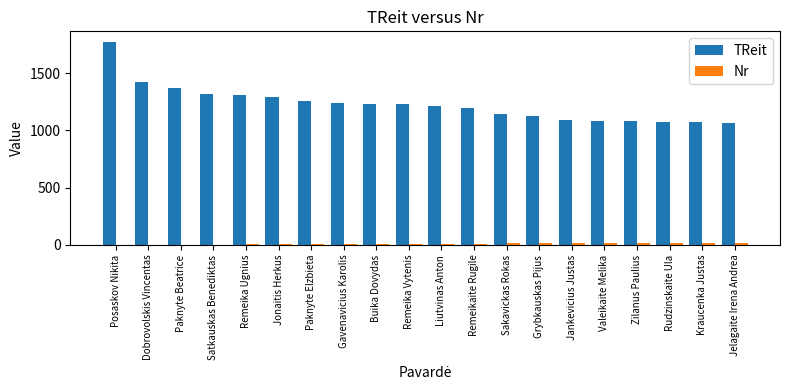

What are all the series names shown in the legend?

TReit, Nr